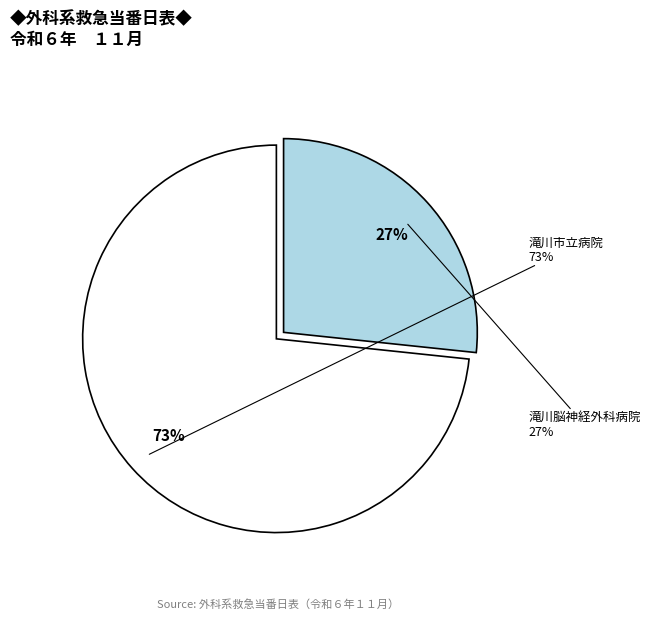

Which slice represents more than half of the pie?

滝川市立病院